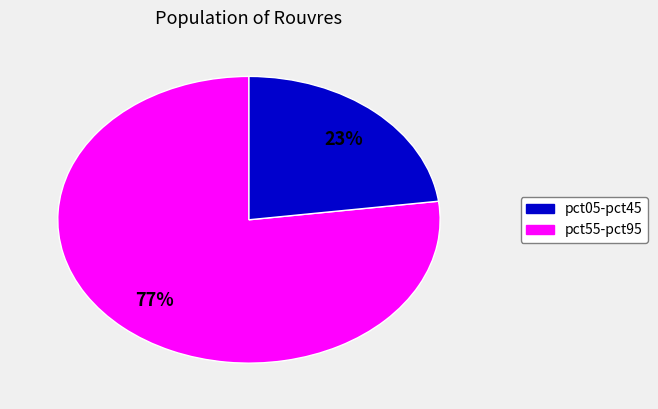

How many slices are in this pie chart?

2